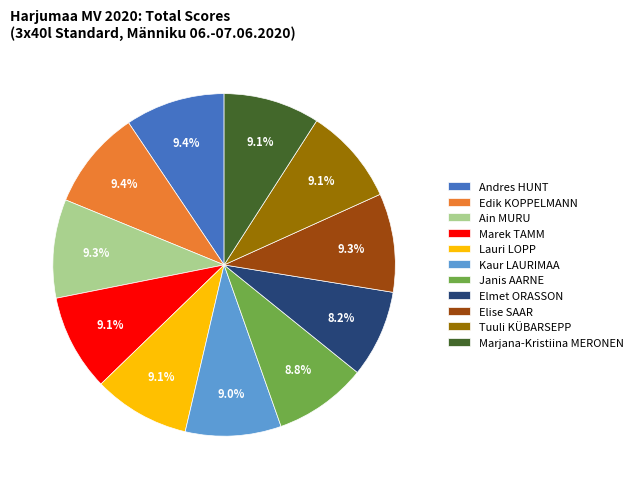

Combined, do Janis AARNE and Edik KOPPELMANN account for over 50%?

No